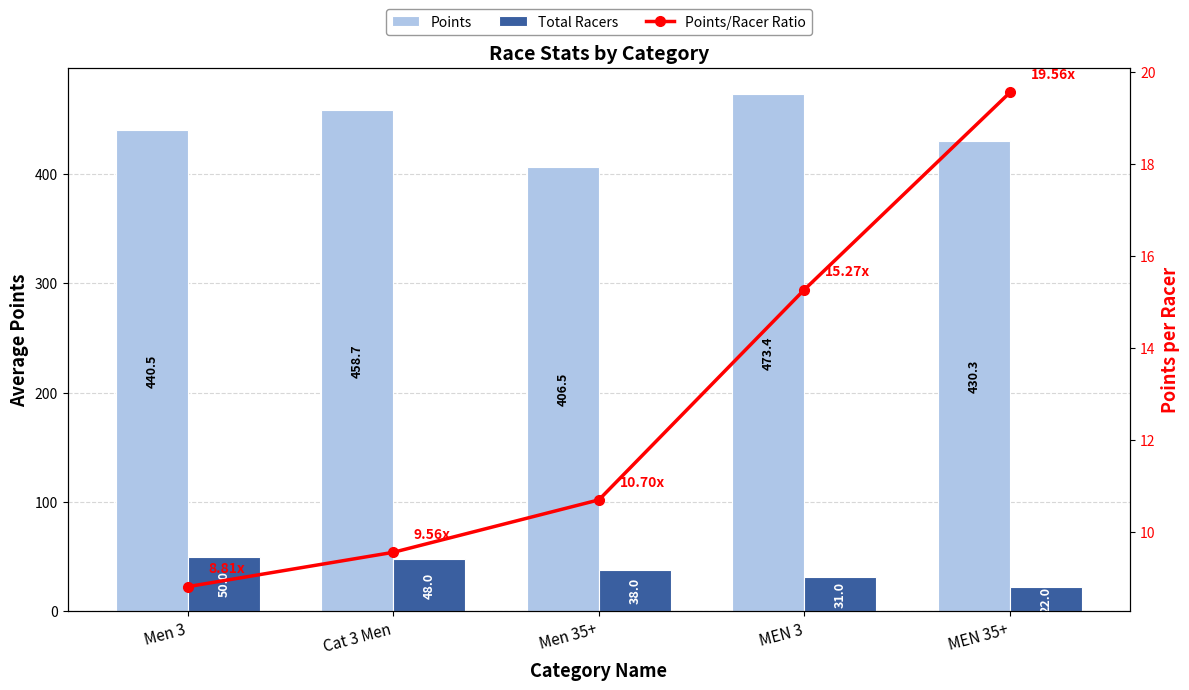

Where is Total Racers nearest to the value 36?

Men 35+